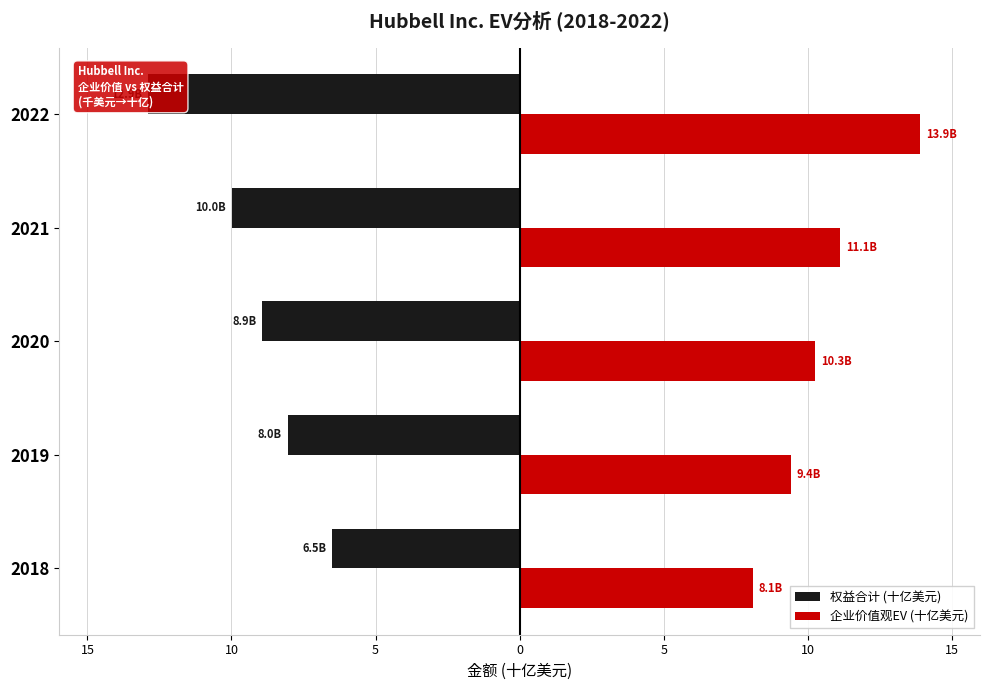

Reading left to right, list all the values displayed in this chart.

权益合计 (十亿美元): -6.5	-8.0	-8.9	-10.0	-12.9
企业价值观EV (十亿美元): 8.1	9.4	10.3	11.1	13.9